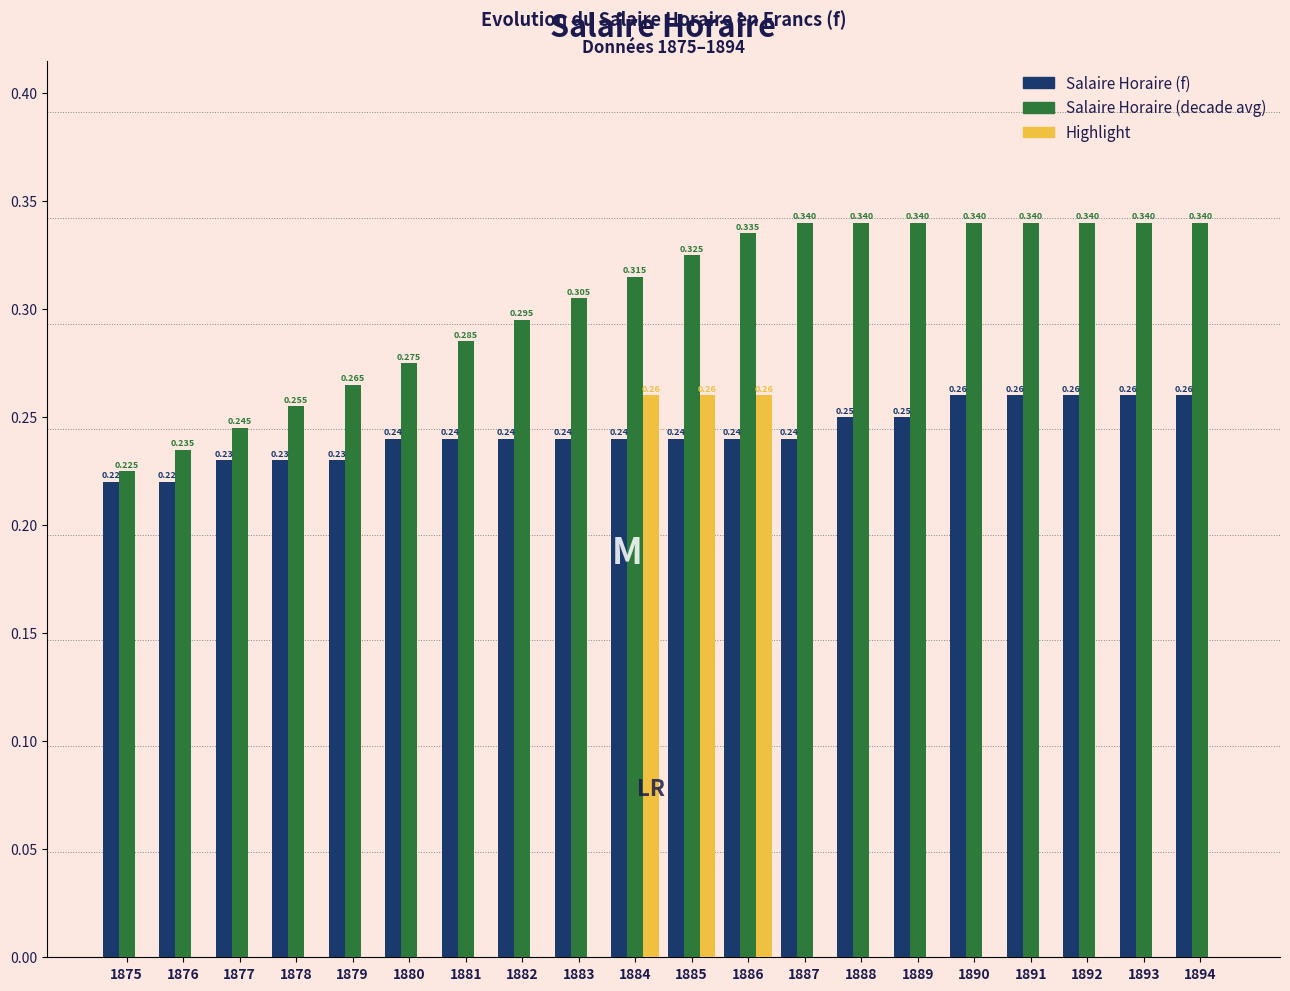

Which series changed the most between 1881 and 1893?

Salaire Horaire (decade avg)